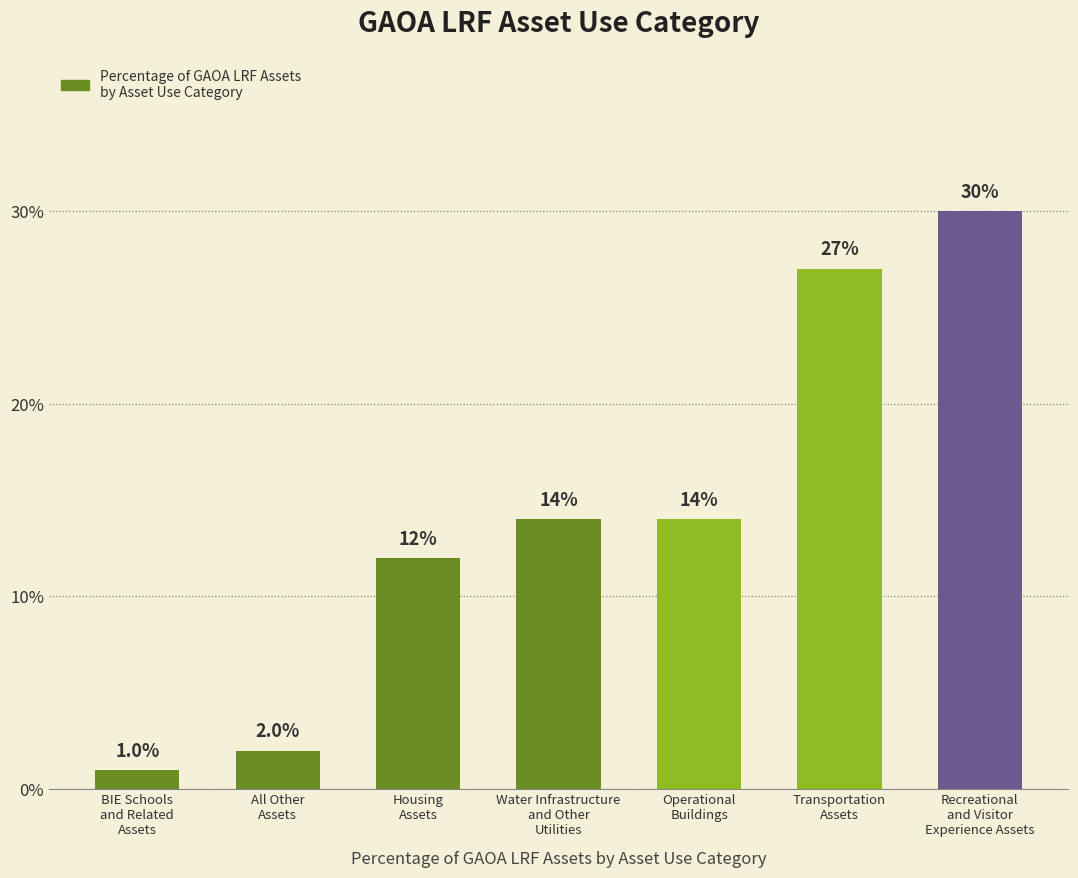

Reading left to right, transcribe all the data shown in this chart.

BIE Schools
and Related
Assets=0.0	All Other
Assets=0.0	Housing
Assets=0.1	Water Infrastructure
and Other
Utilities=0.1	Operational
Buildings=0.1	Transportation
Assets=0.3	Recreational
and Visitor
Experience Assets=0.3